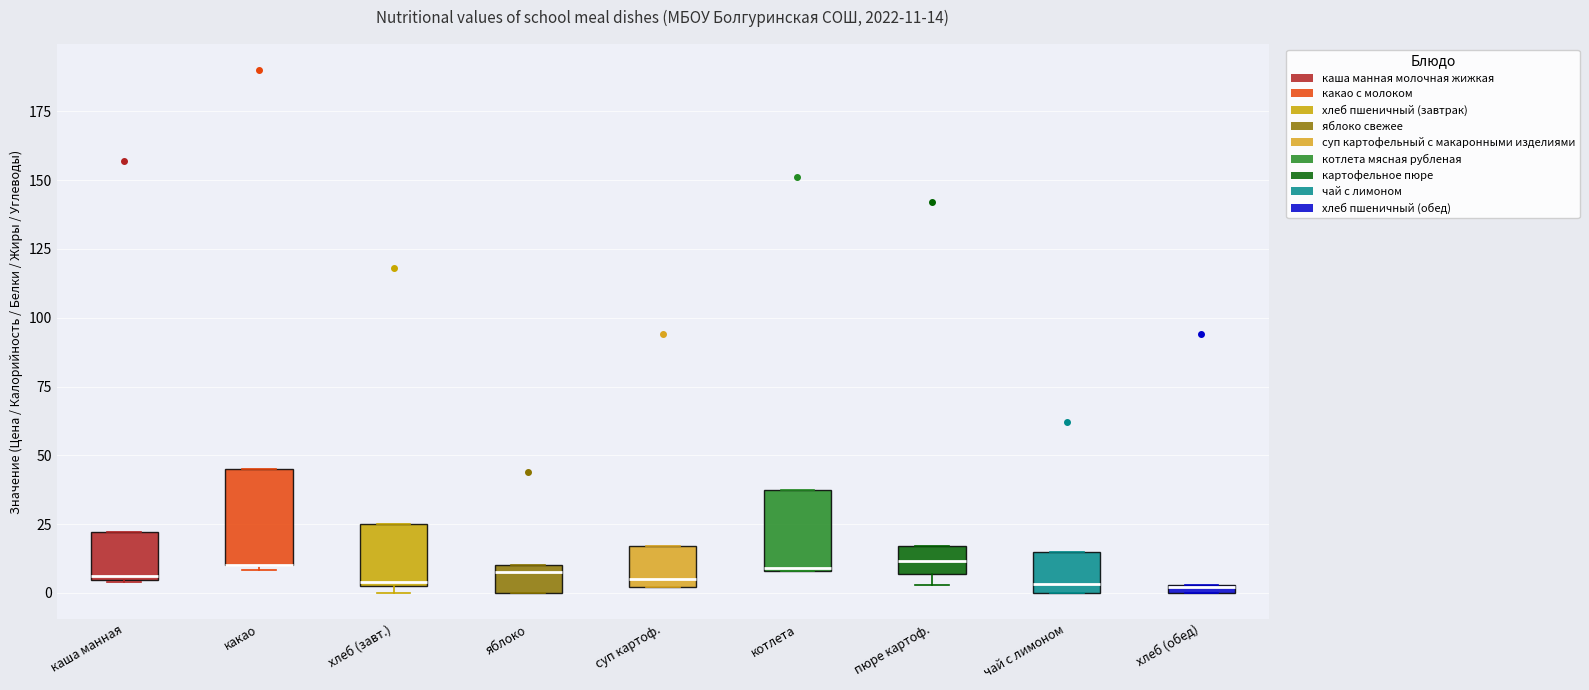

Which box is the tallest, from its lower edge to its upper edge?

какао